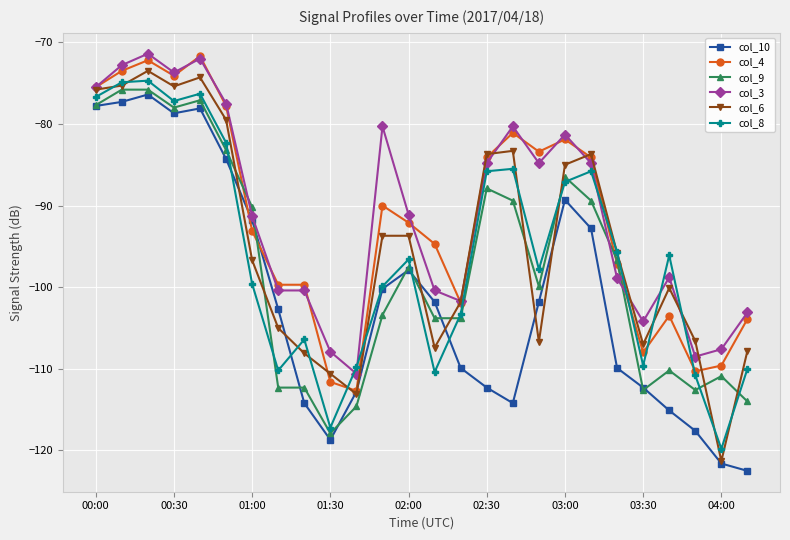

What is the minimum value shown in the chart?

-122.5